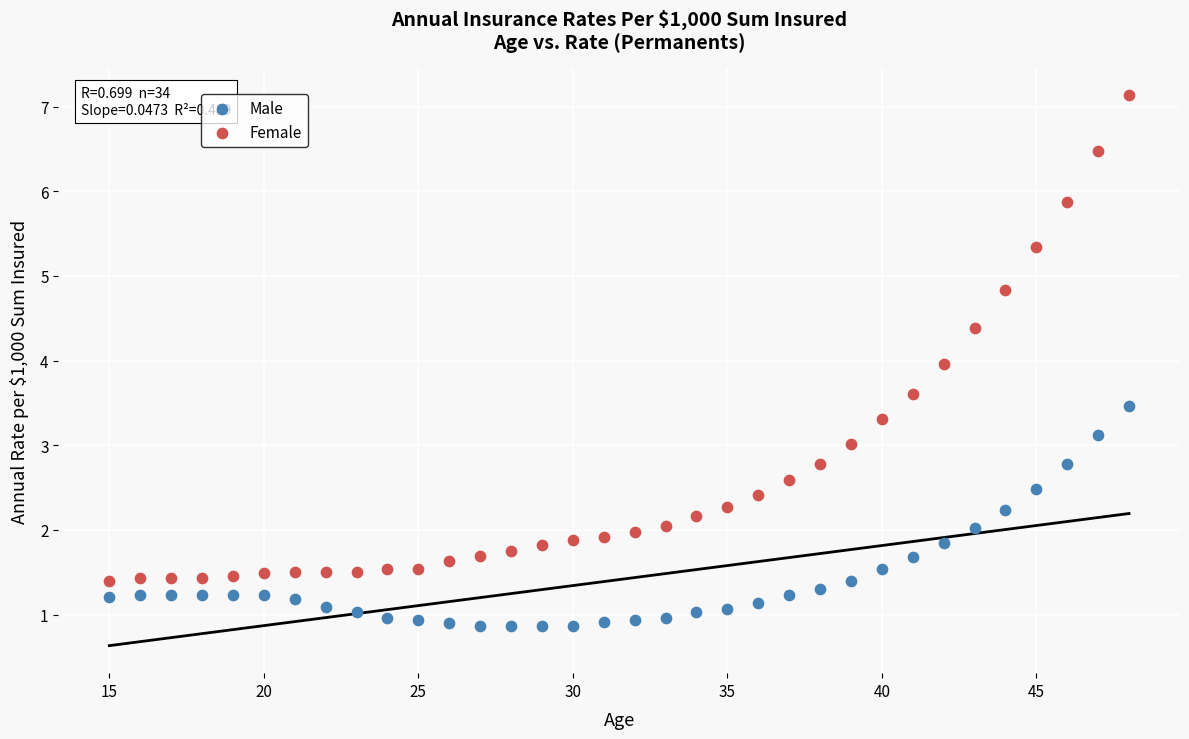

Which series reaches the minimum Y coordinate?

Male